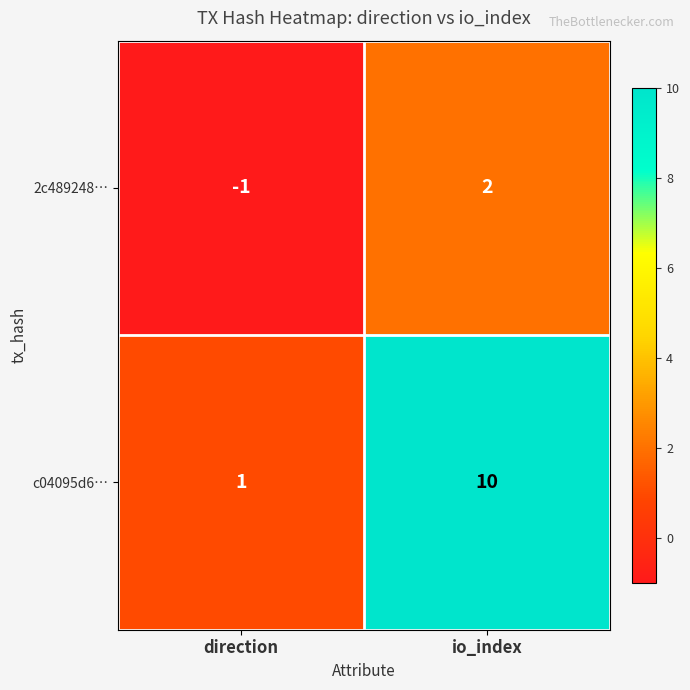

At which label is 2c489248… closest to 0?

direction